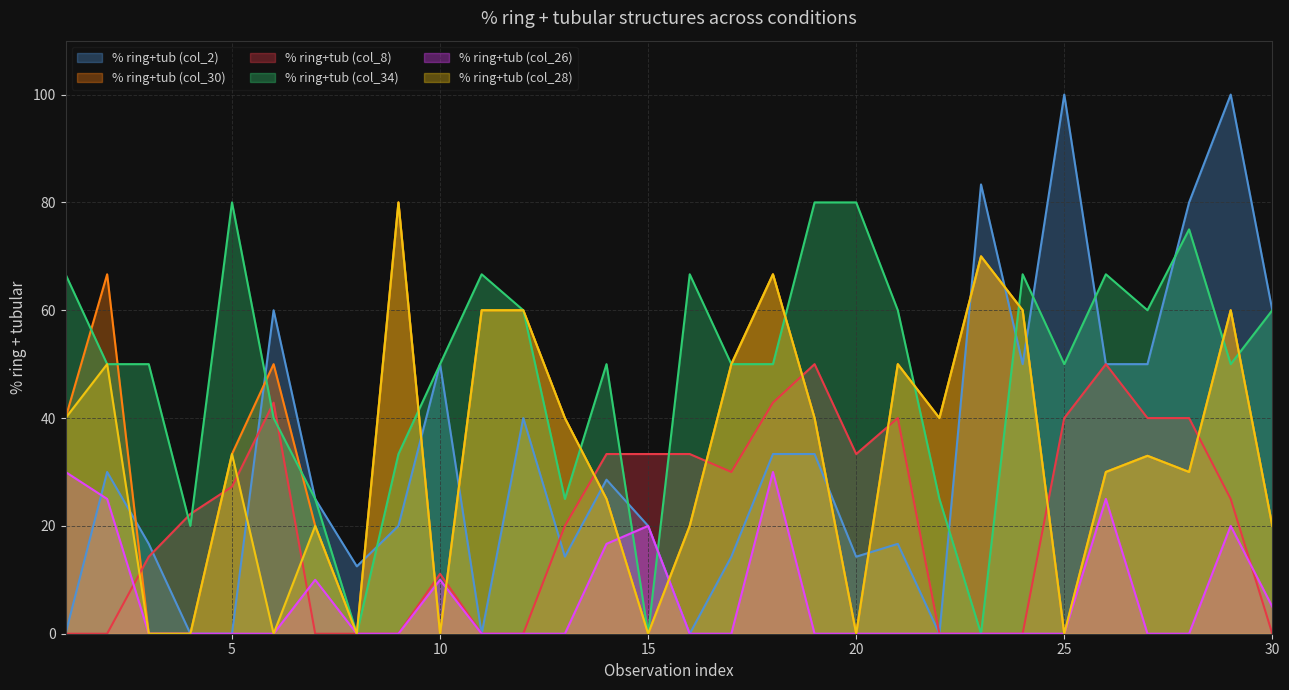

What is the value of the % ring+tub (col_8) point at the 26th from the left?

50.0